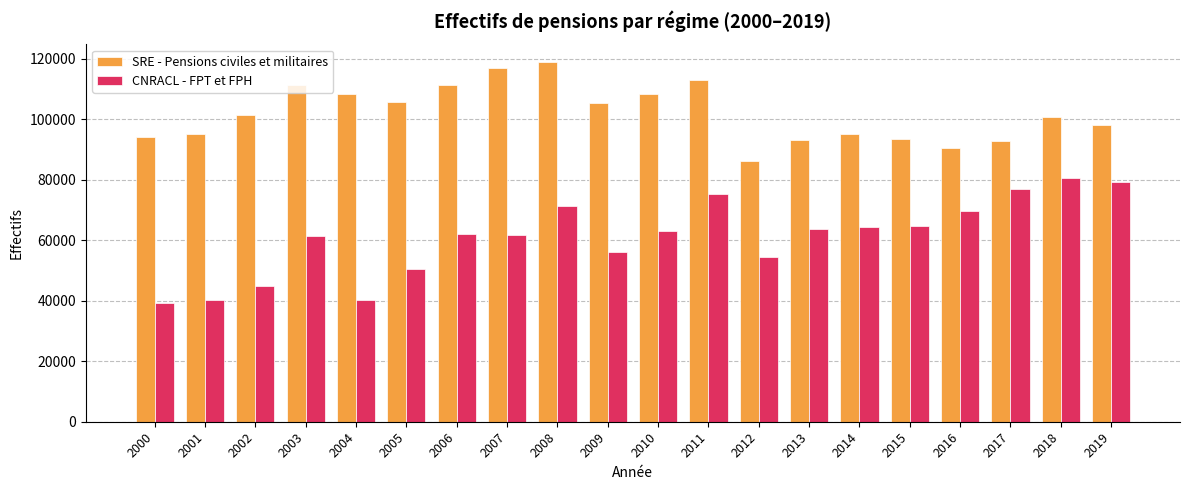

Is the value of CNRACL - FPT et FPH at 2008 greater than the value of SRE - Pensions civiles et militaires at 2007?

No